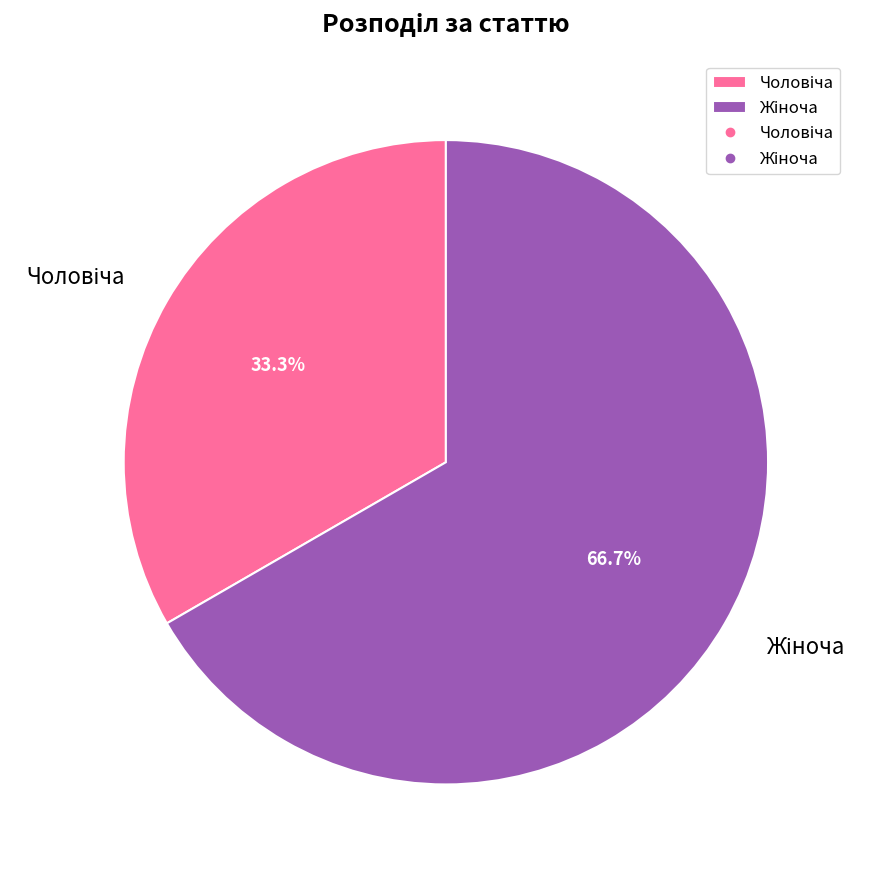

How many slices are in this pie chart?

2